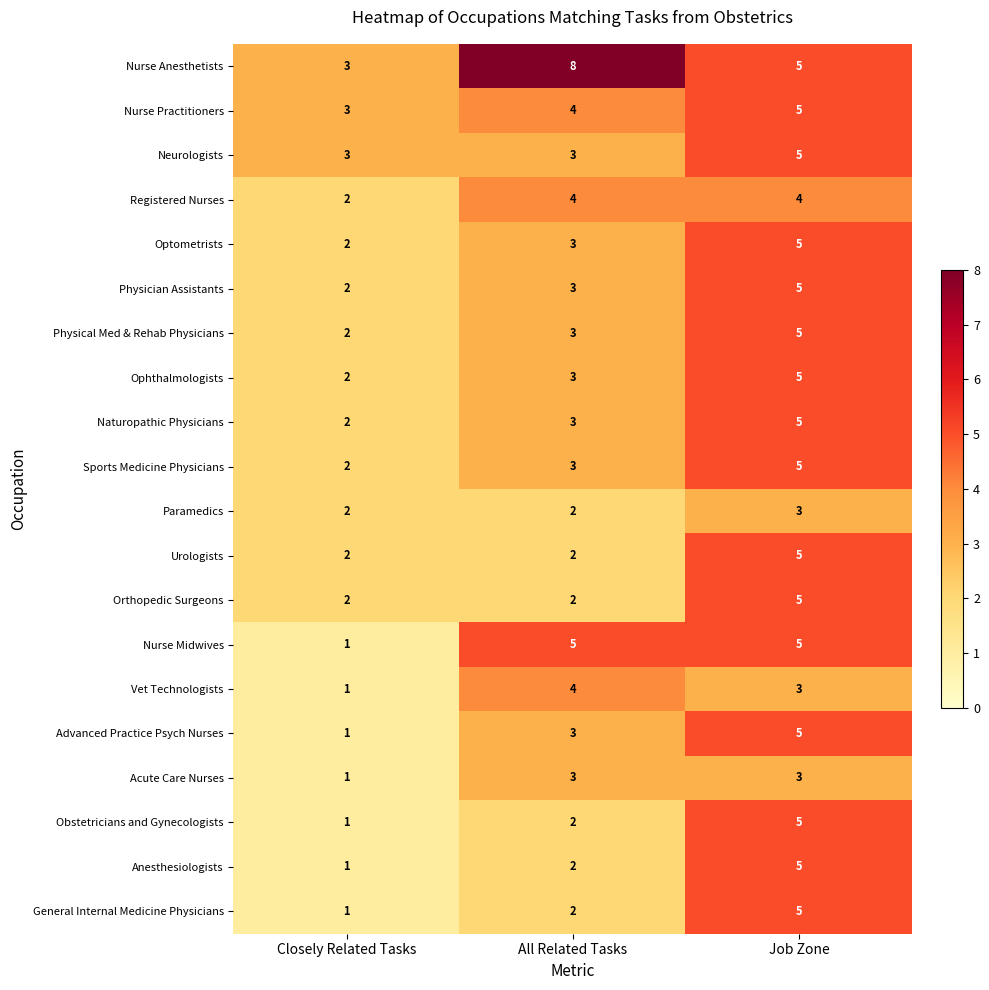

At which label is General Internal Medicine Physicians closest to 3?

All Related Tasks